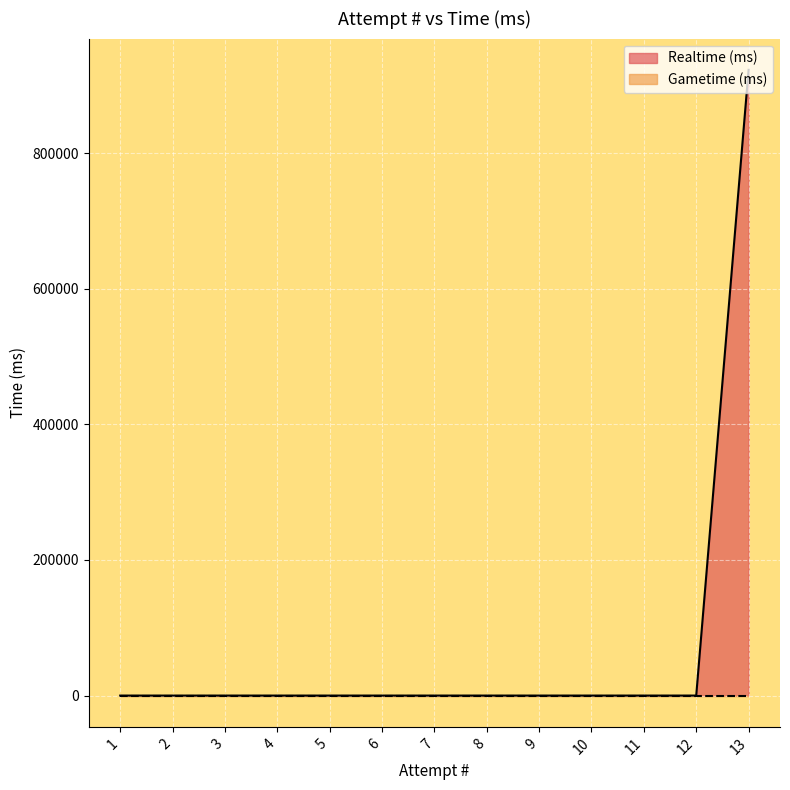

Is the value of Gametime (ms) at 5 greater than the value of Realtime (ms) at 1?

No